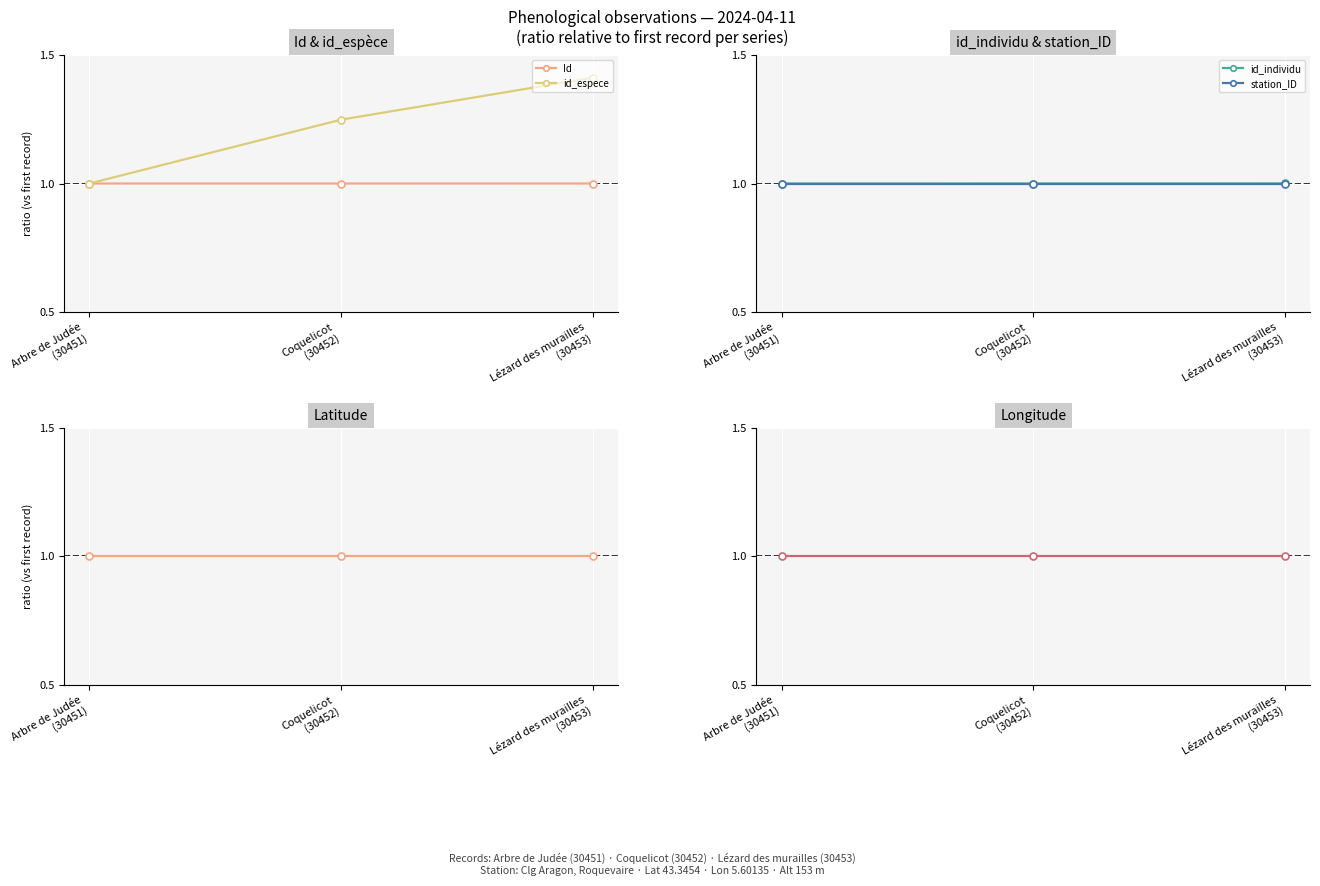

Rank the series at Lézard des murailles
(30453) from lowest to highest value.

station_ID, Latitude, Longitude, Id, id_individu, id_espece